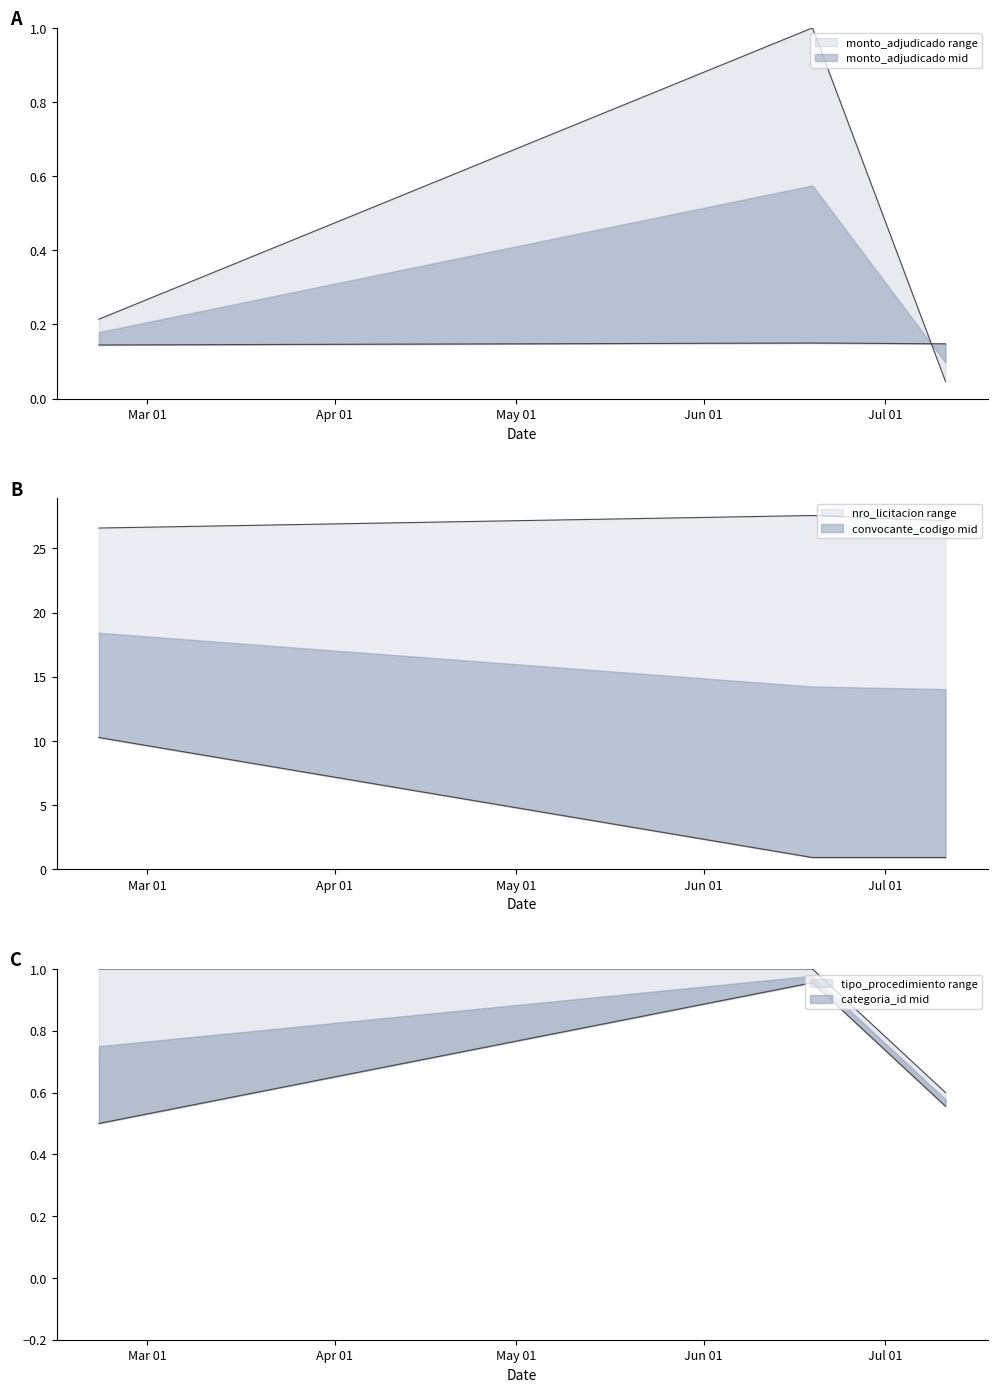

Which category has the lowest value across all series?

2014-07-11